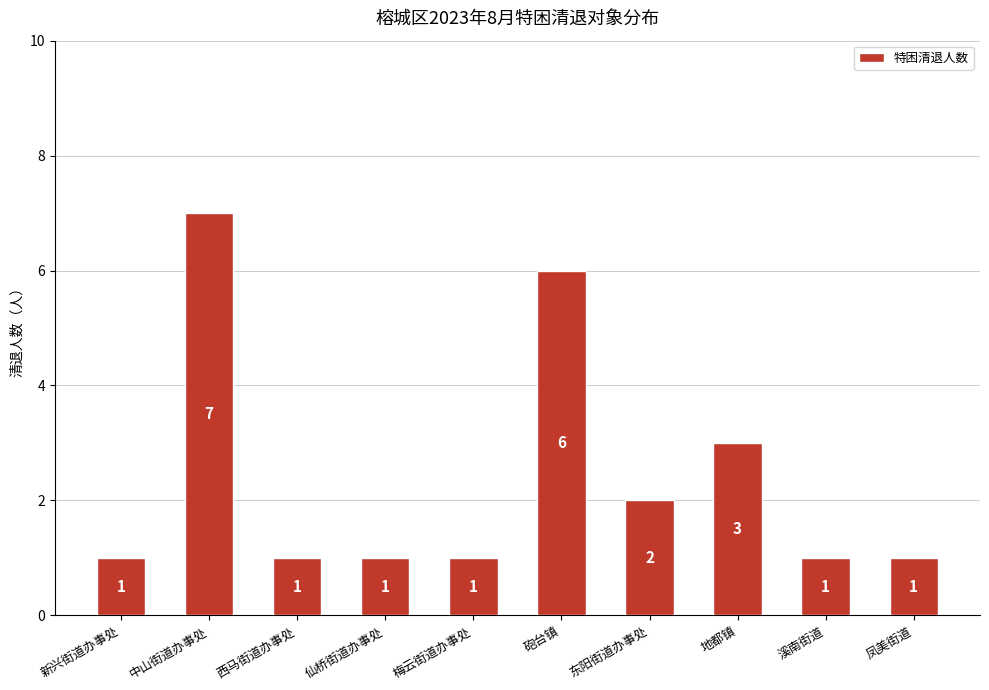

How many values are between 1 and 3?

8